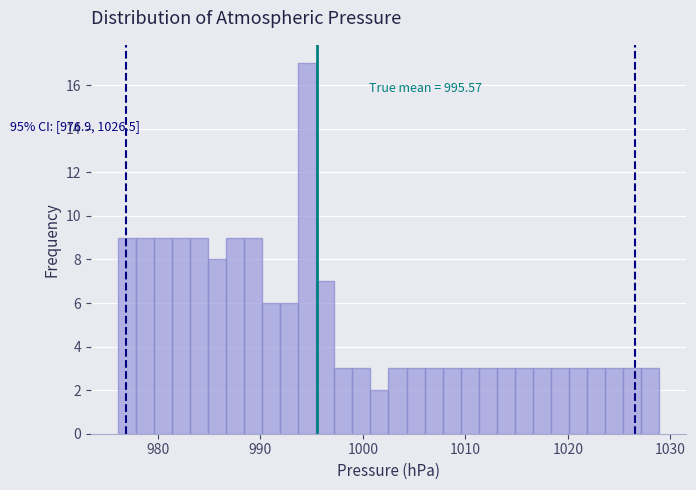

Read against the x-axis, roughly where is the centre of the tallest bar?

995